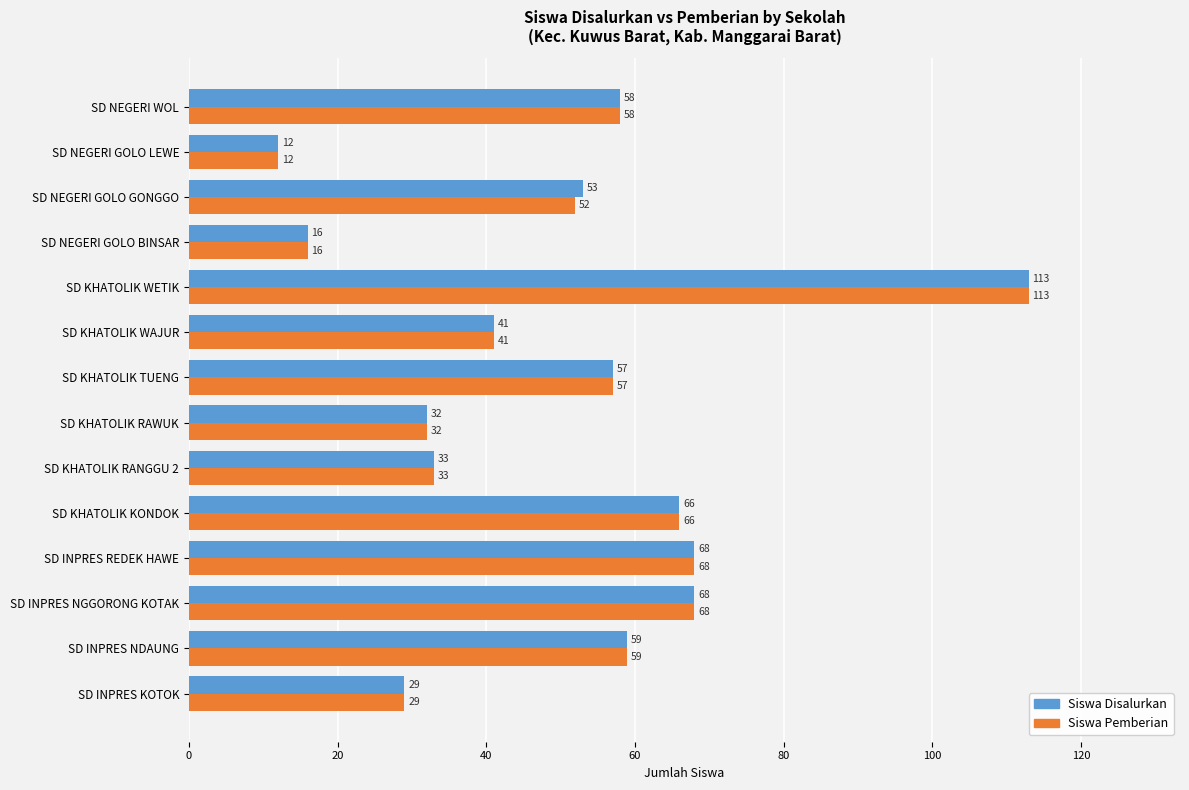

True or false: Siswa Pemberian has a value of 99 at SD INPRES NGGORONG KOTAK.

False